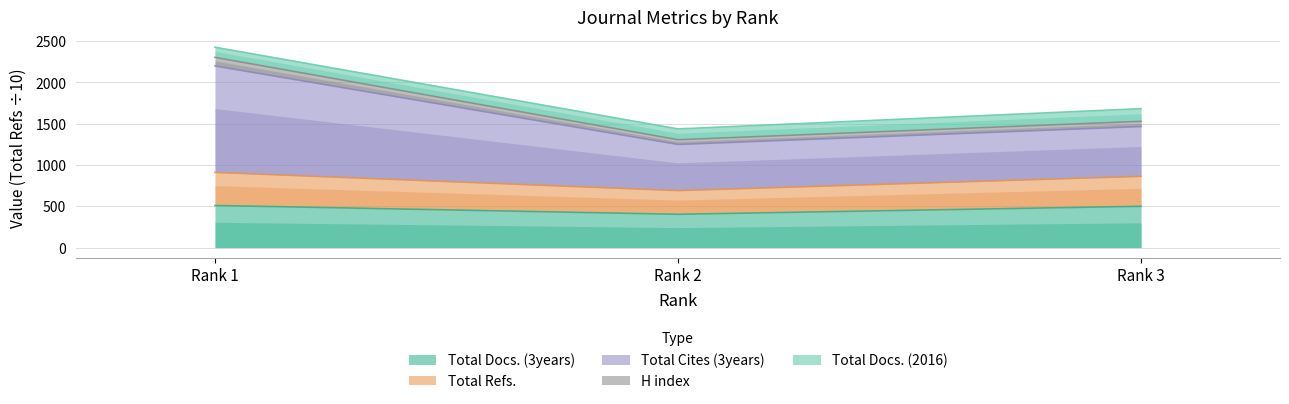

Rank the categories by Total Cites (3years) value from lowest to highest.

Rank 2, Rank 3, Rank 1